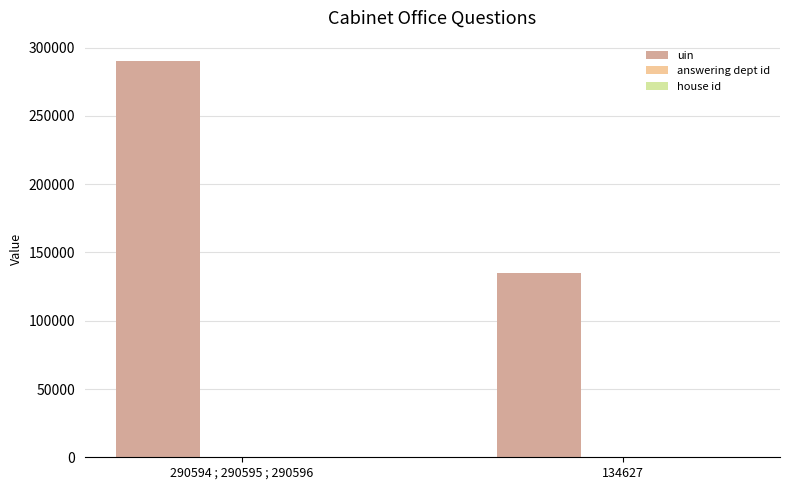

What is the sum of the uin values at 134627 and 290594 ; 290595 ; 290596?

425221